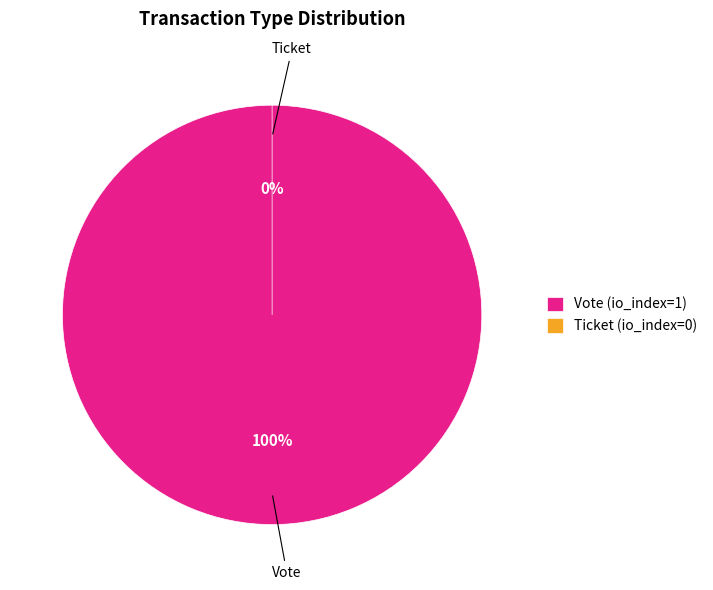

Which category has the biggest portion of the pie?

Vote